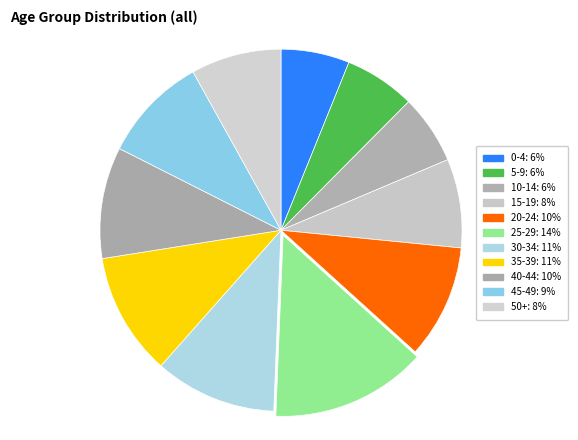

Count the number of slices in the pie.

11